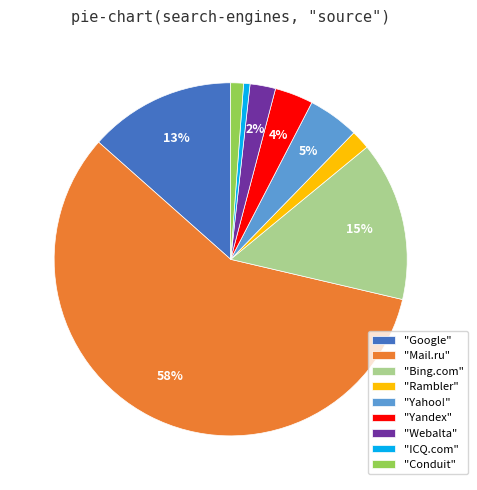

What percentage is the "ICQ.com" slice, to the nearest percent?

1%